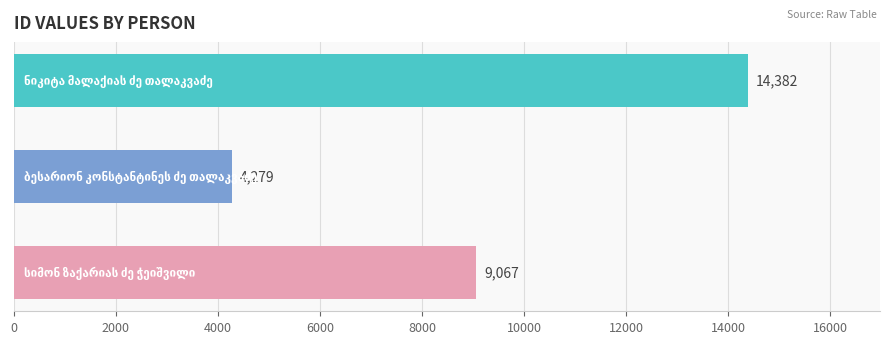

What is the greatest value displayed?

14382